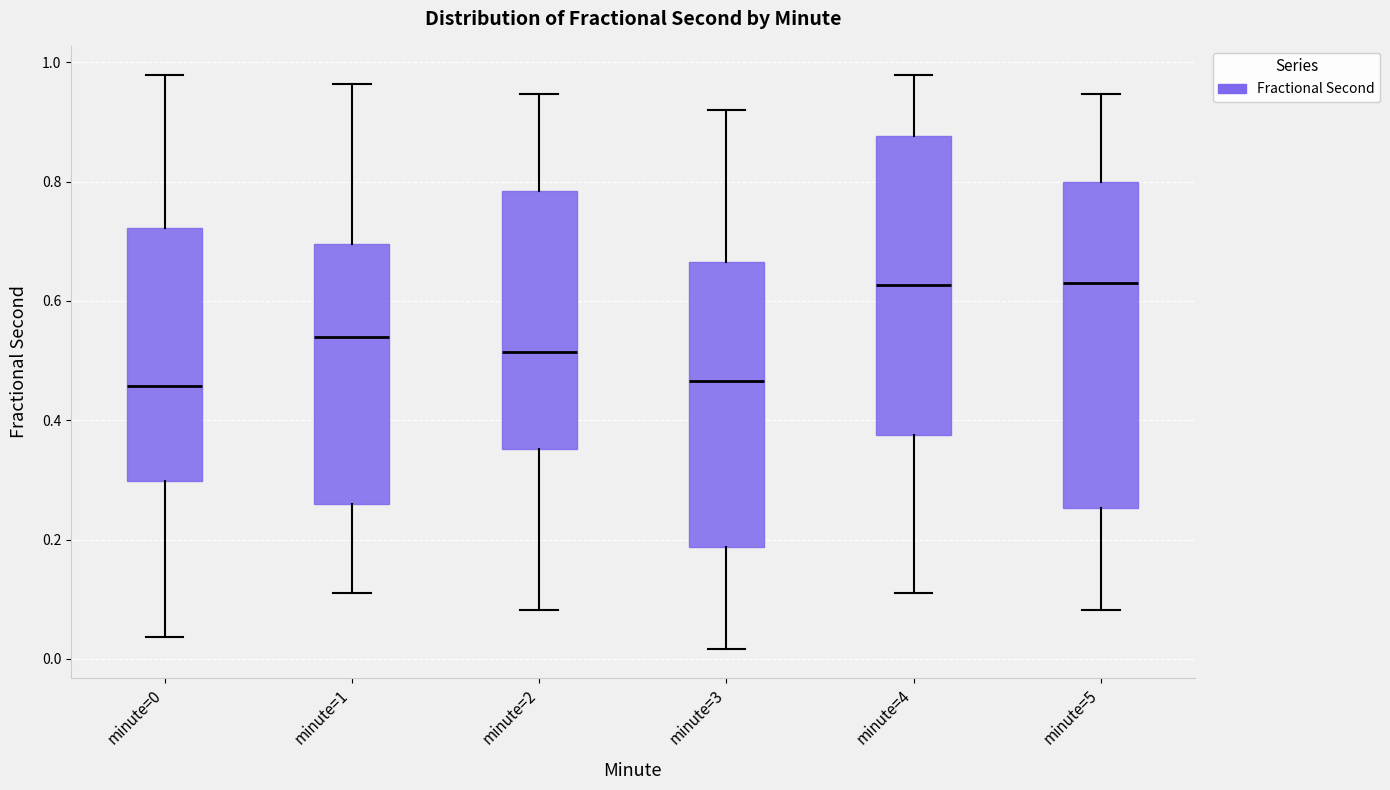

Reading left to right, read every box against the y-axis: the position of its median line, the range the box covers, and the ends of its whiskers. The values are not printed on the chart, so give them approximately, as read against the axis.

minute=0: median 0.46, box 0.30 to 0.72, whiskers 0.04 to 0.98
minute=1: median 0.54, box 0.26 to 0.70, whiskers 0.10 to 0.96
minute=2: median 0.52, box 0.36 to 0.78, whiskers 0.08 to 0.94
minute=3: median 0.46, box 0.18 to 0.66, whiskers 0.02 to 0.92
minute=4: median 0.62, box 0.38 to 0.88, whiskers 0.10 to 0.98
minute=5: median 0.62, box 0.26 to 0.80, whiskers 0.08 to 0.94